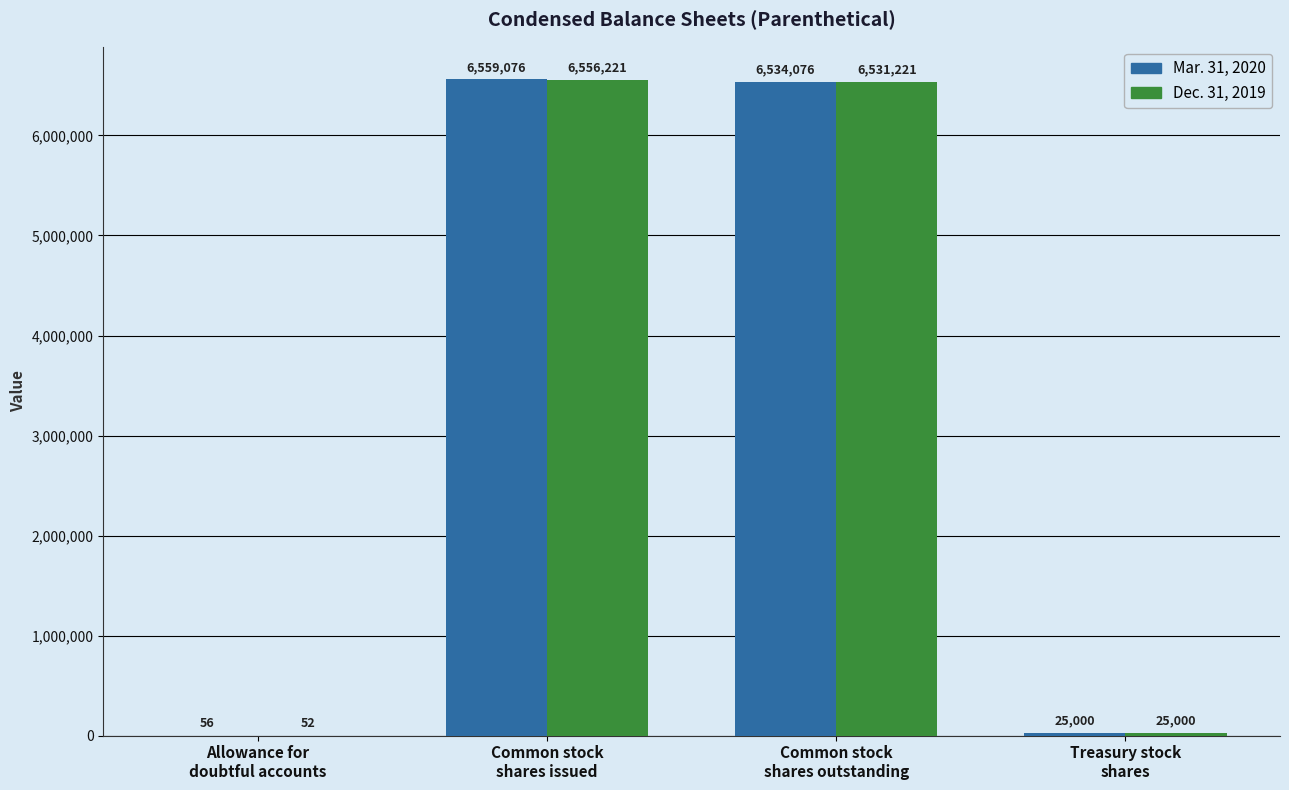

Are the bars grouped side by side (vs. stacked)?

Yes